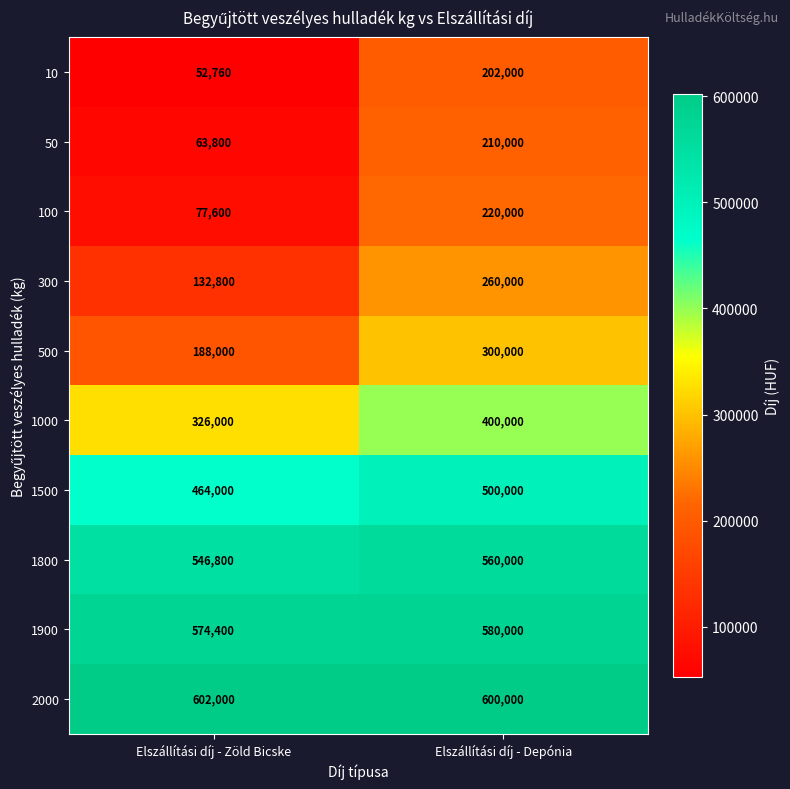

At Elszállítási díj - Zöld Bicske, list the series in order from smallest to largest.

10, 50, 100, 300, 500, 1000, 1500, 1800, 1900, 2000